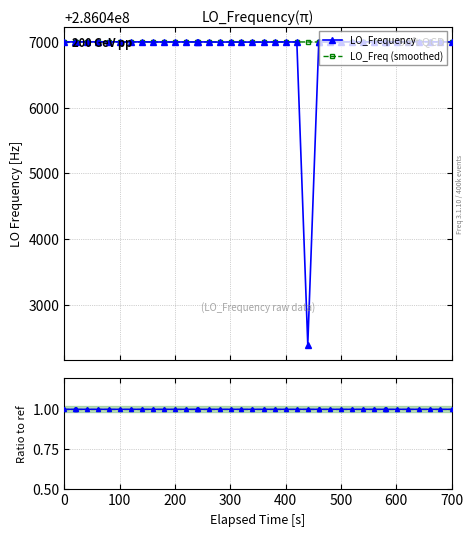

What is the minimum value for LO_Frequency?

286042391.1